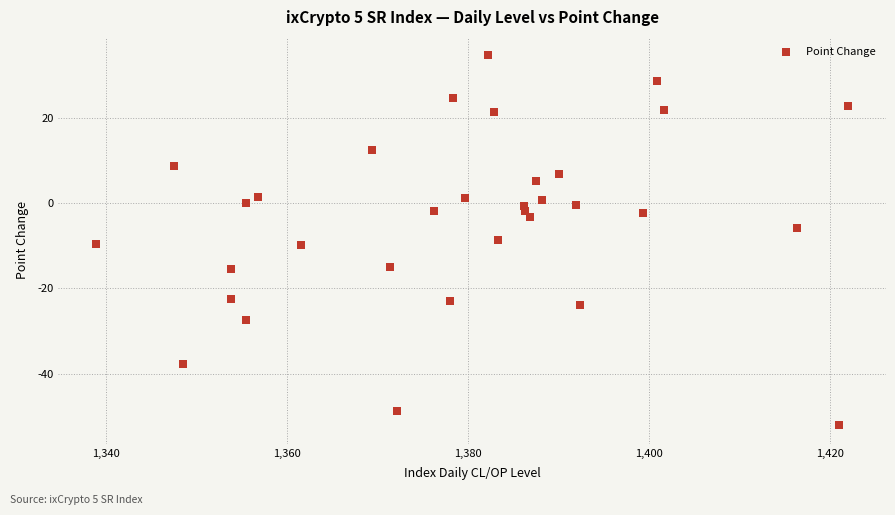

What is the range of Y values (max minus min)?

86.9